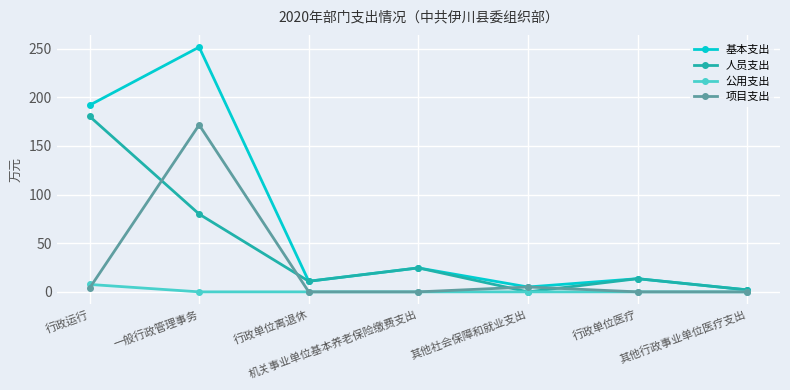

At which category does the chart reach its peak across all series?

一般行政管理事务